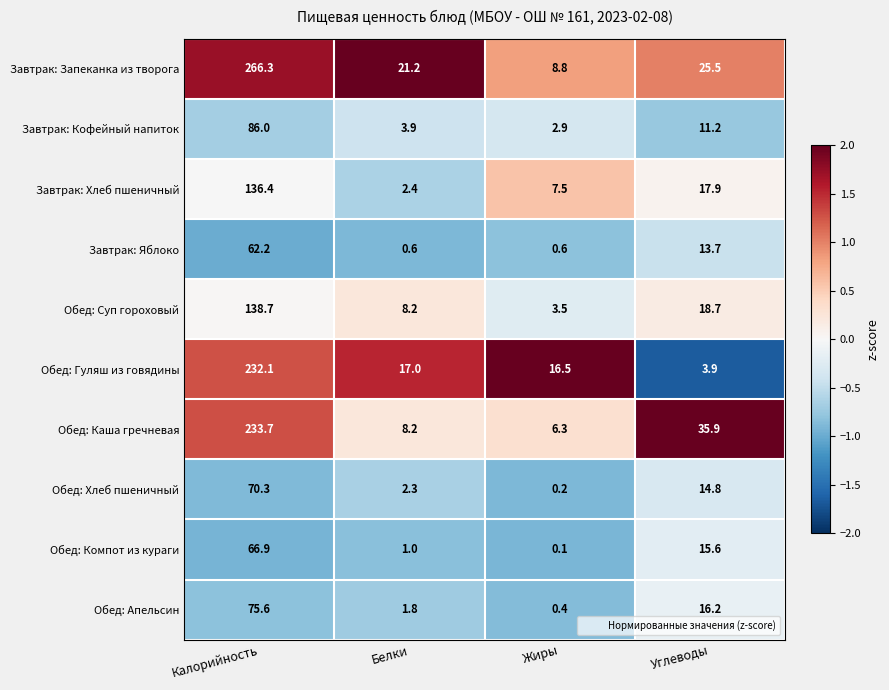

What is the sum of all Завтрак: Хлеб пшеничный values?

164.2